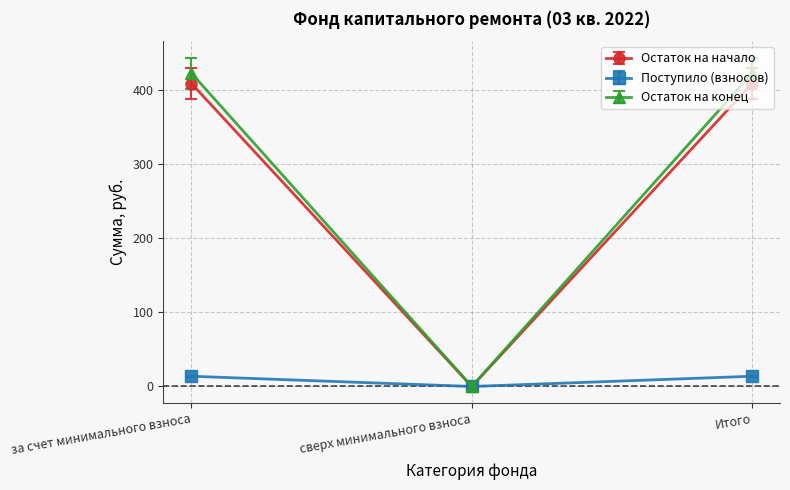

Rank the series by their maximum value, from lowest to highest.

Поступило (взносов), Остаток на начало, Остаток на конец